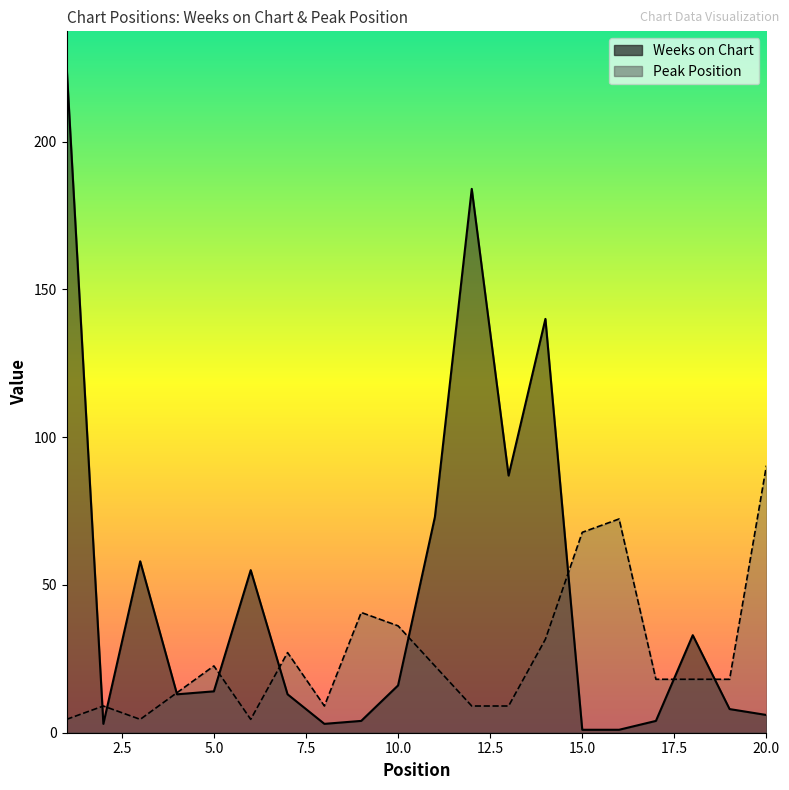

At how many categories does at least one series exceed 198?

1